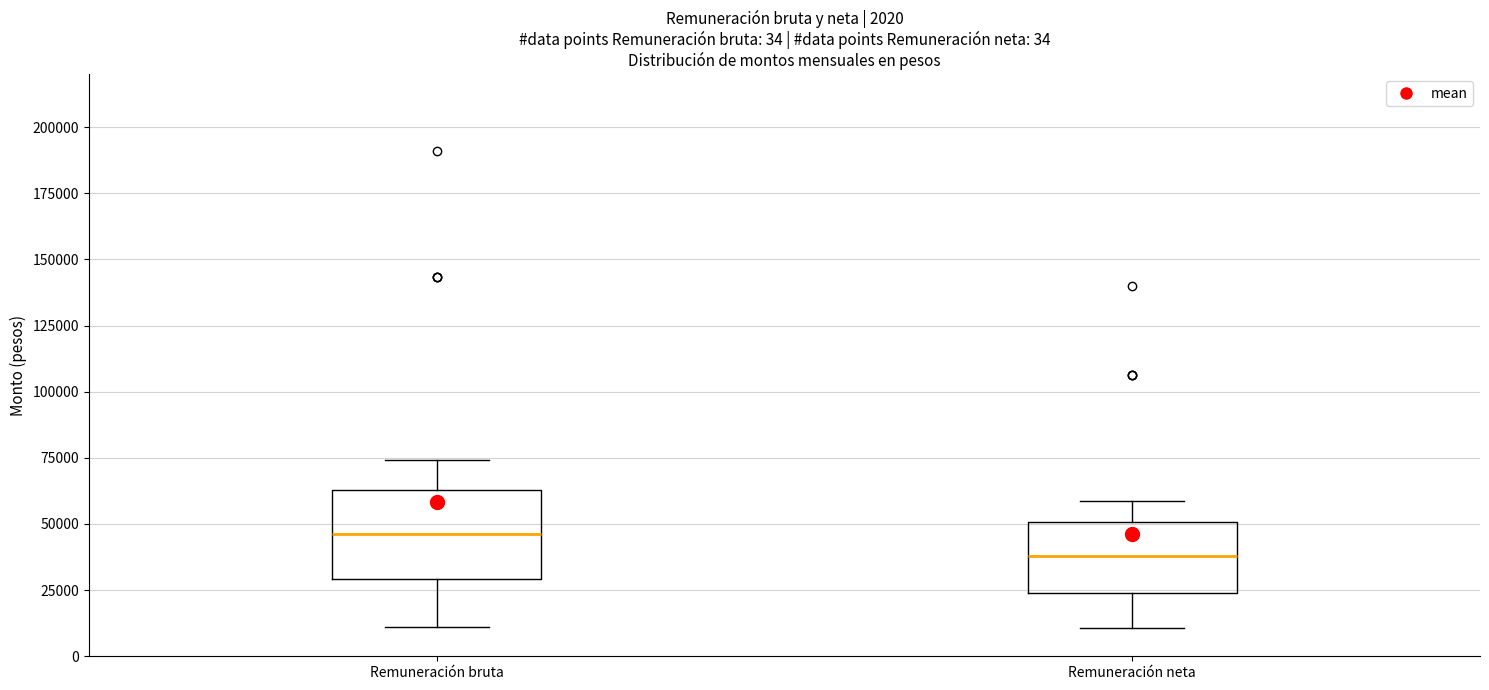

Which box has the lowest median line?

Remuneración neta